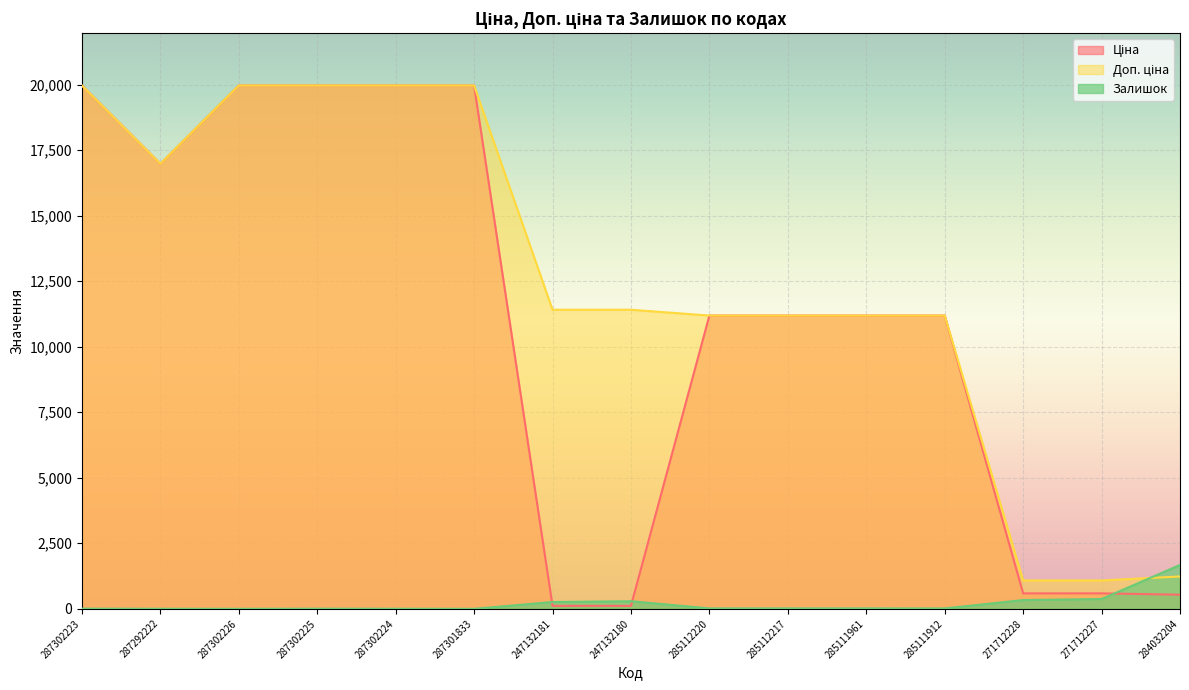

What is the difference between the maximum and minimum values in the Залишок series?

1674.0